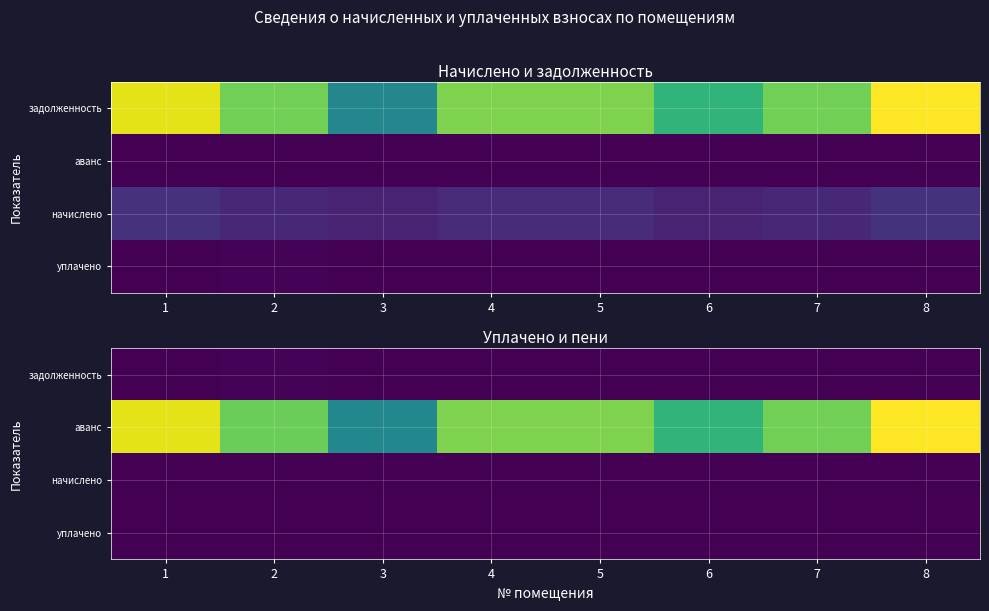

Is it true that уплачено equals 0.0 at 2?

True